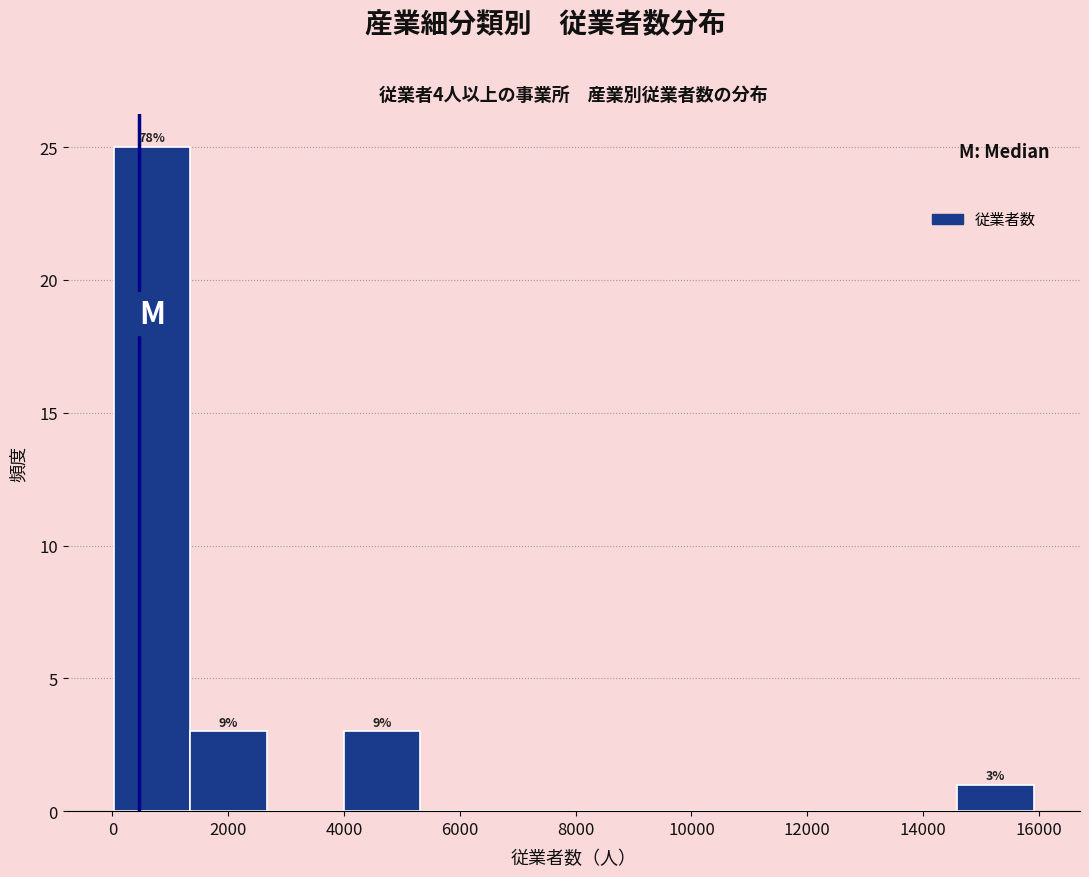

Which range on the x-axis has the tallest bar?

0 to 1400